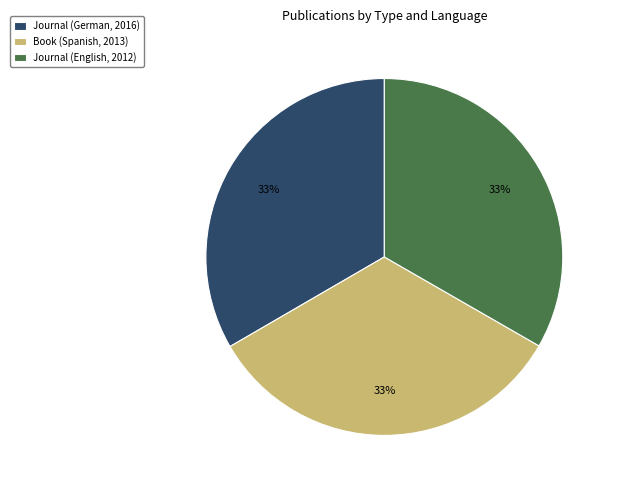

True or false: Journal (German, 2016) accounts for 33% of the total.

True